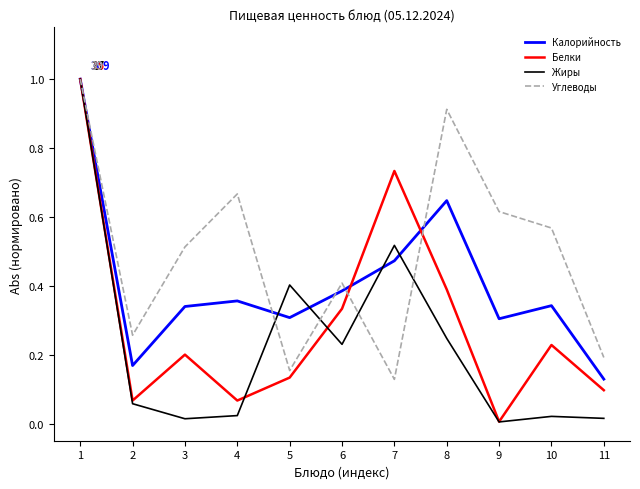

Which series has the largest range (max minus min)?

Жиры